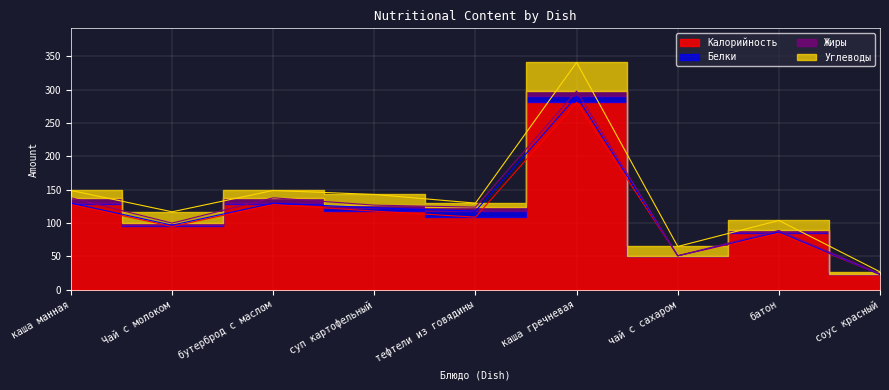

What is the value of the Белки point at the 5th from the left?

9